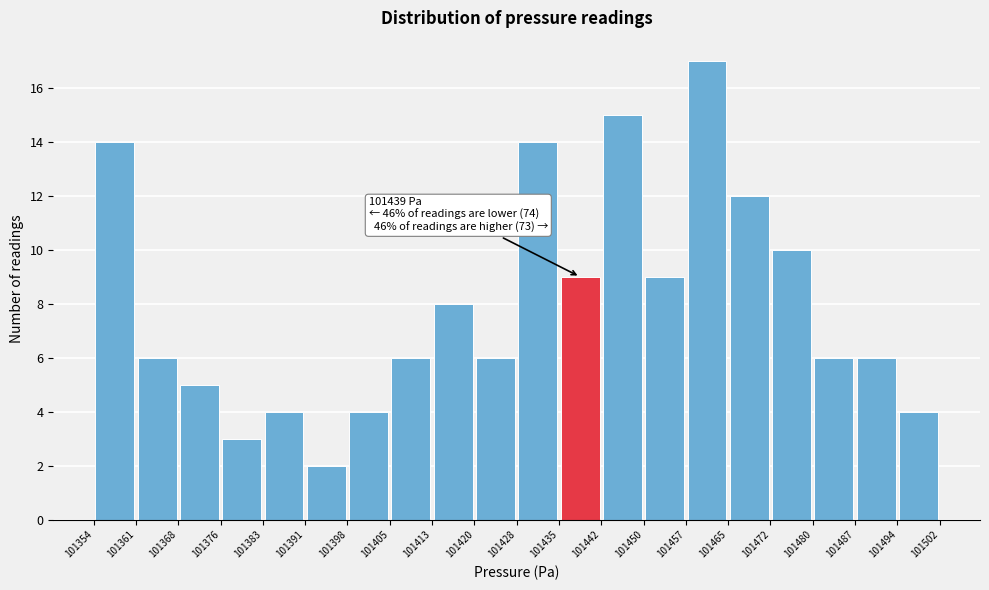

Which range on the x-axis has the tallest bar?

101457 to 101465